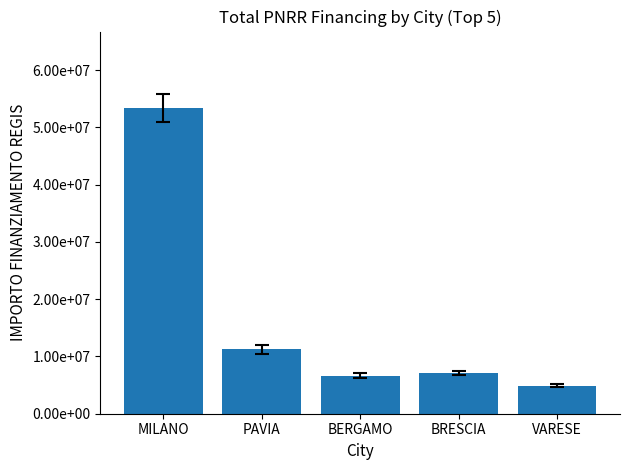

What is the change in value from PAVIA to VARESE?

-6400477.0